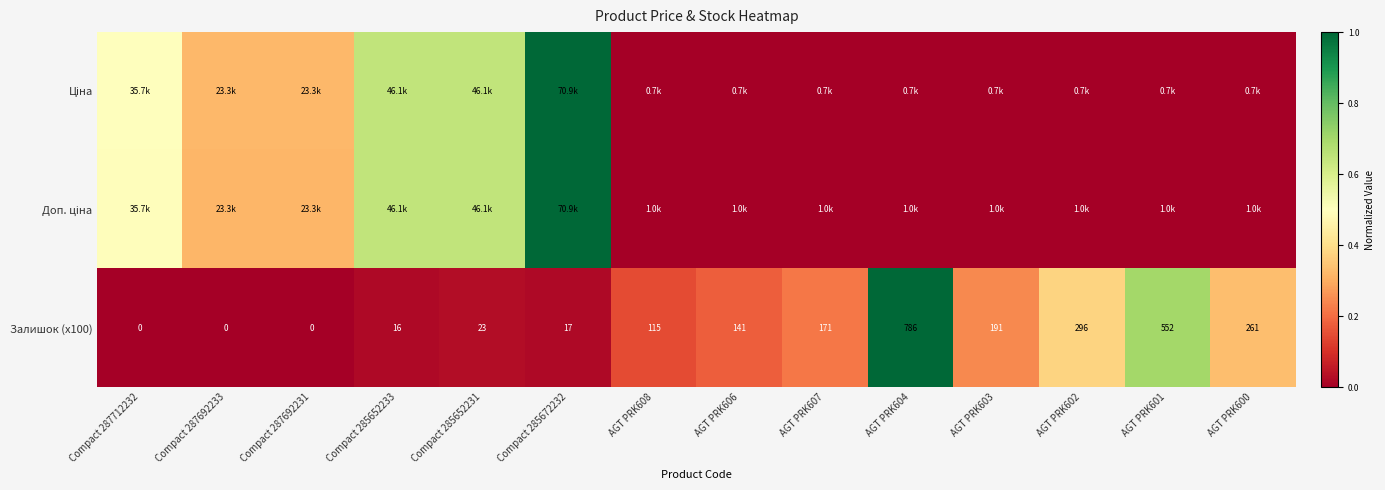

Is it true that Залишок (x100) equals 0.2 at AGT PRK606?

True